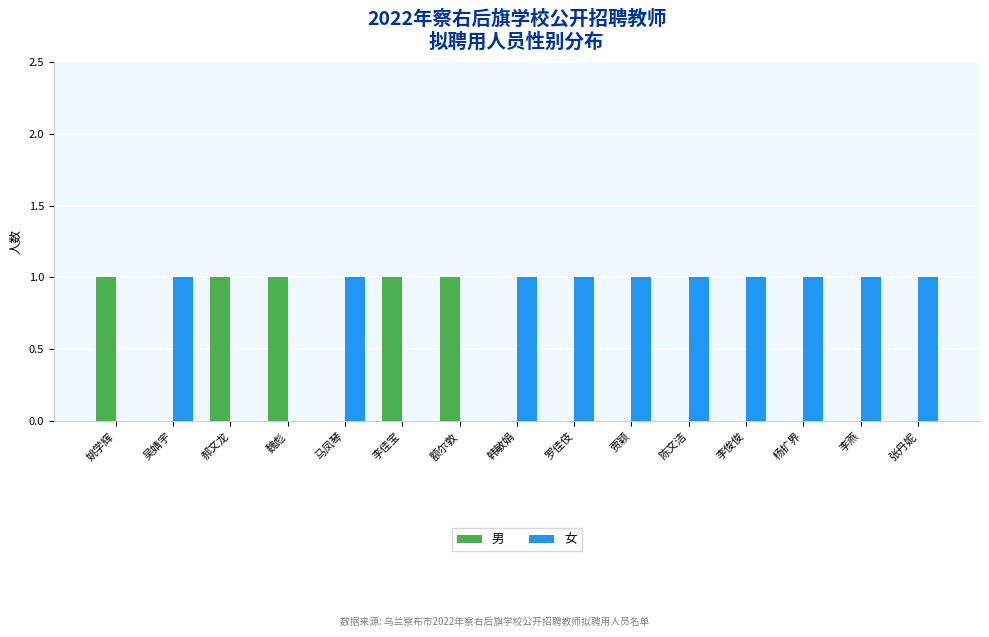

Is it true that 男 equals 0 at 李佳宝?

False